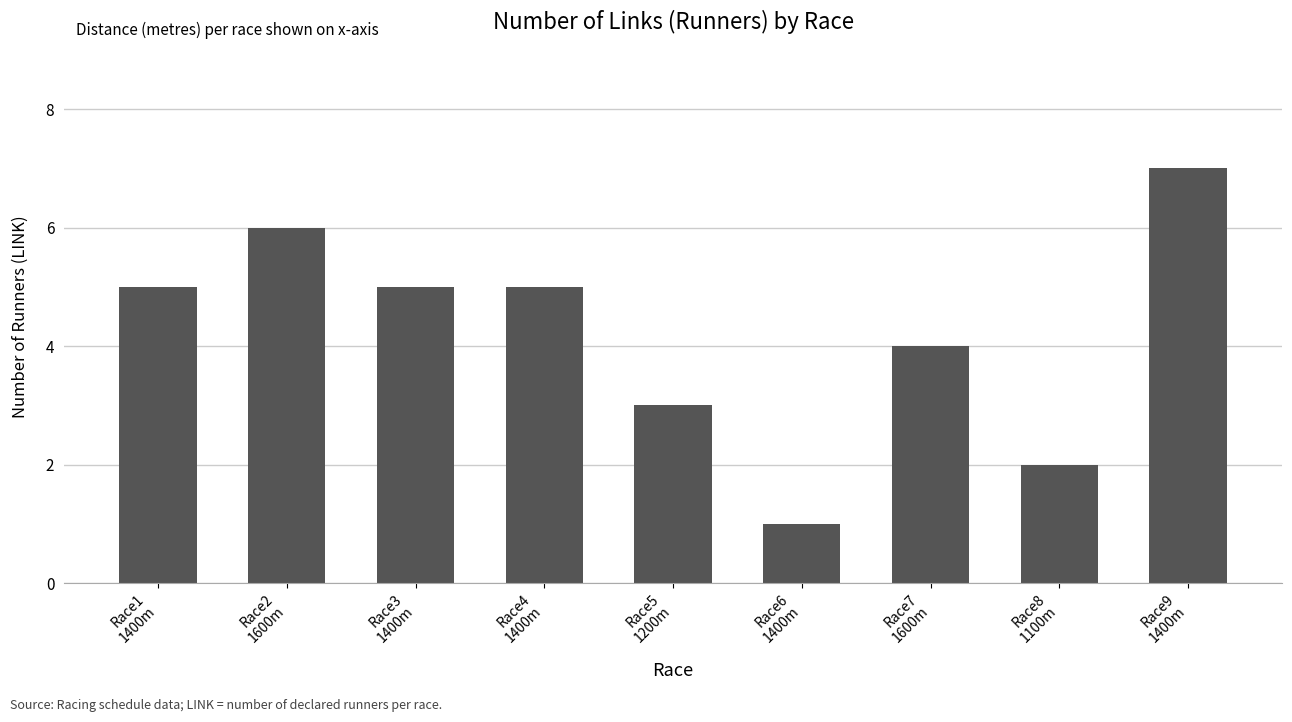

How many values are between 3 and 5?

5